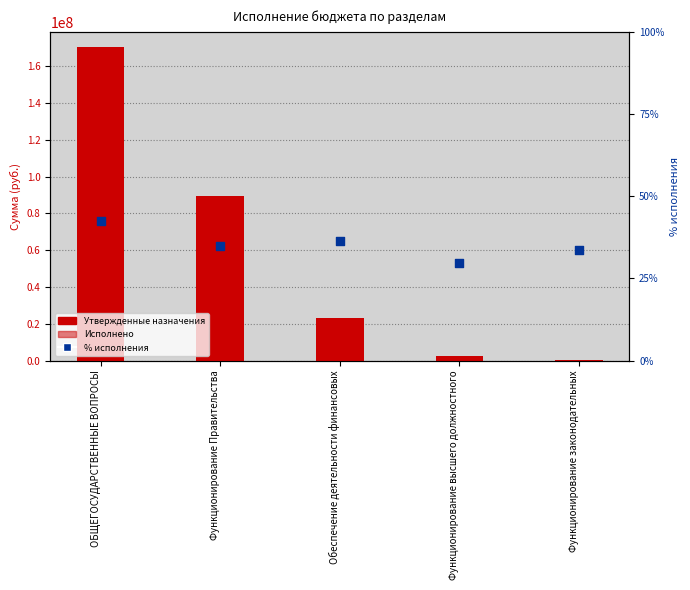

Which series has the largest total across all categories?

Утвержденные назначения